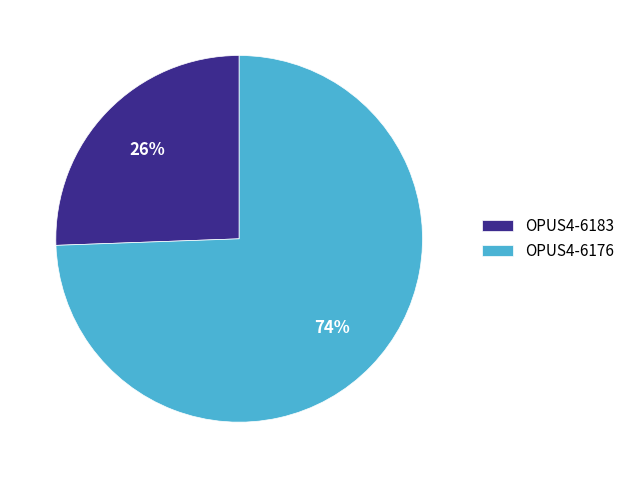

Count the number of slices in the pie.

2